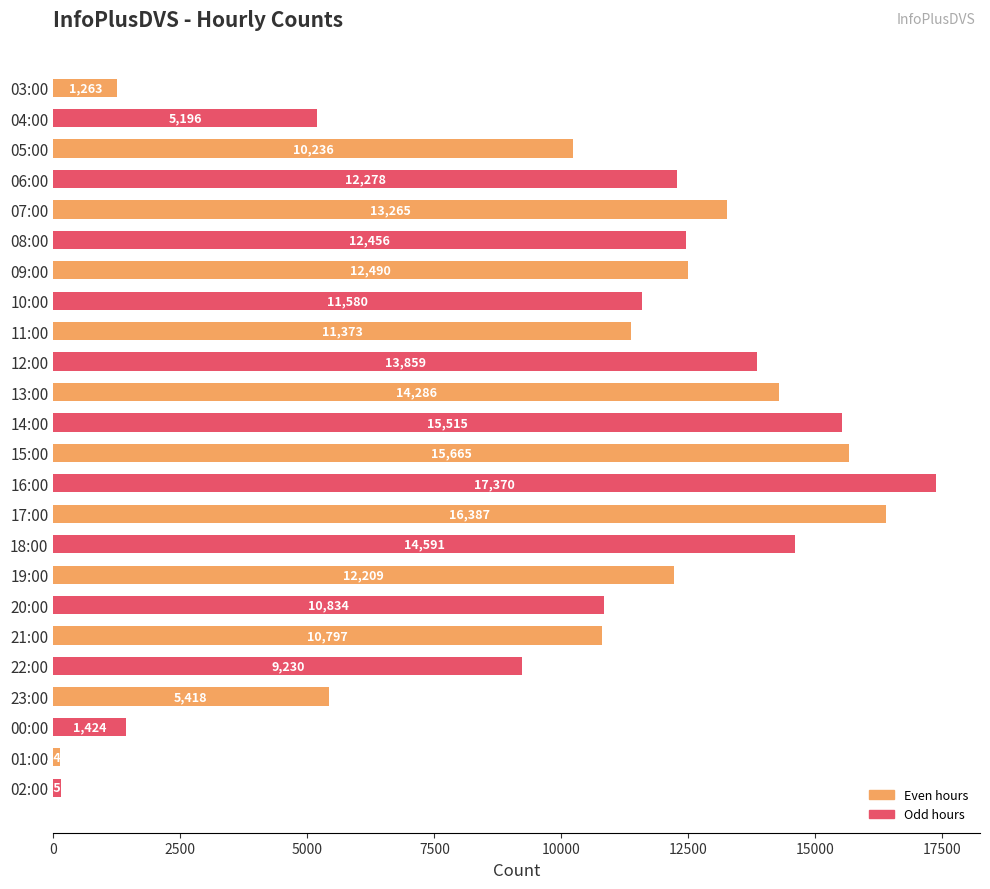

Is it true that the value at 13:00 is 7979?

False